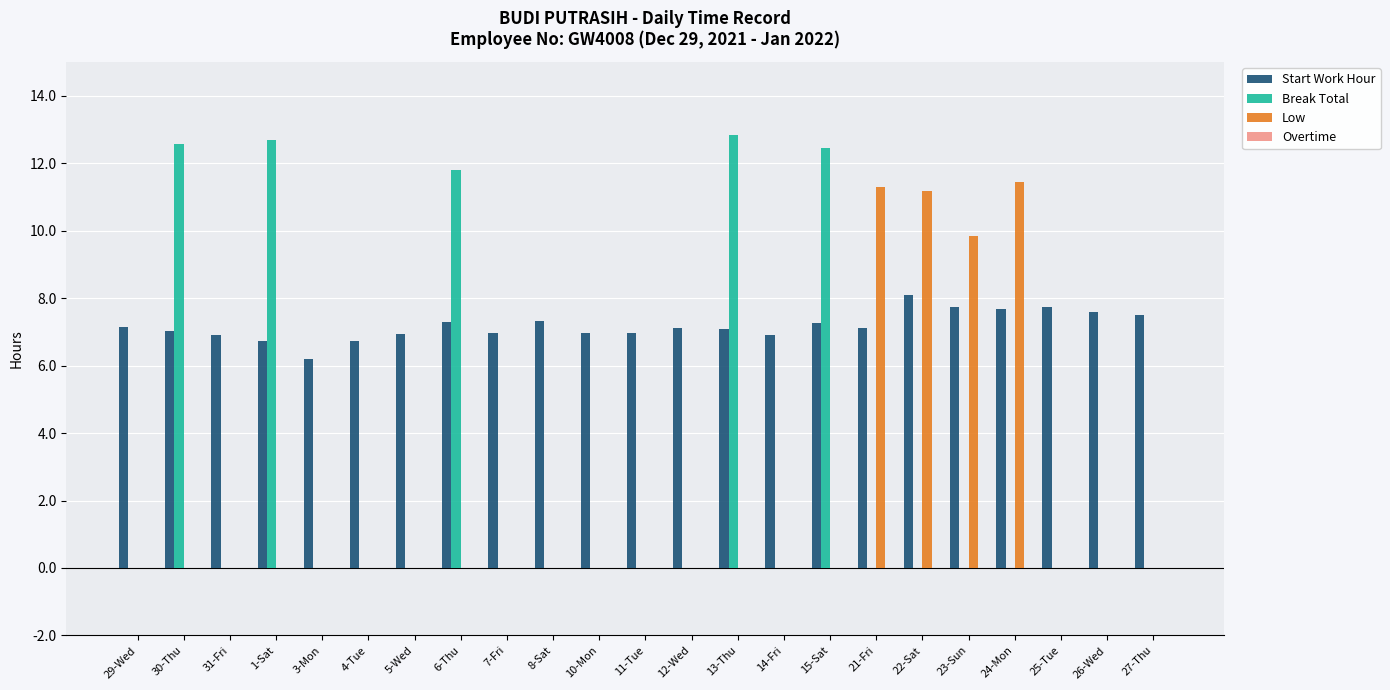

What is the sum of all Low values?

43.8